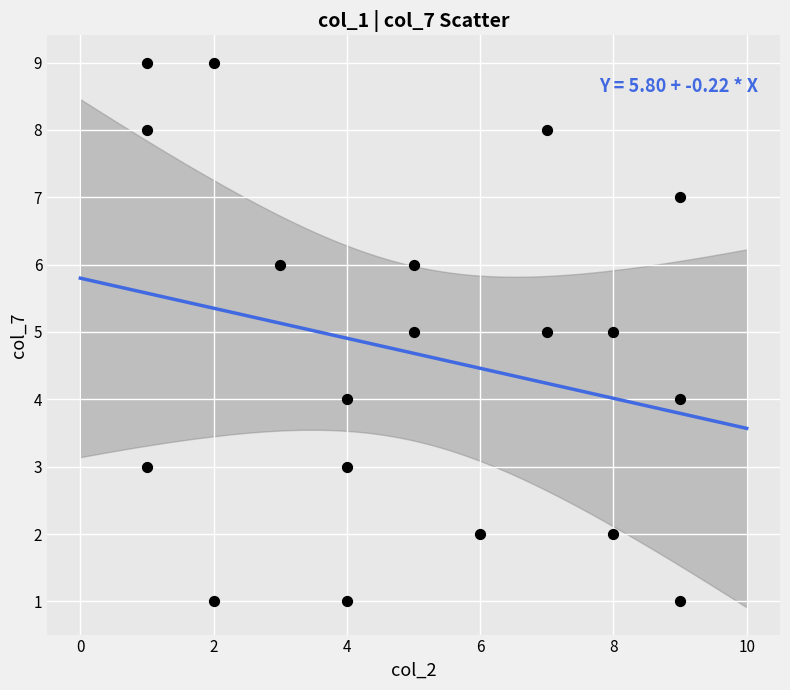

What is the range of Y values (max minus min)?

8